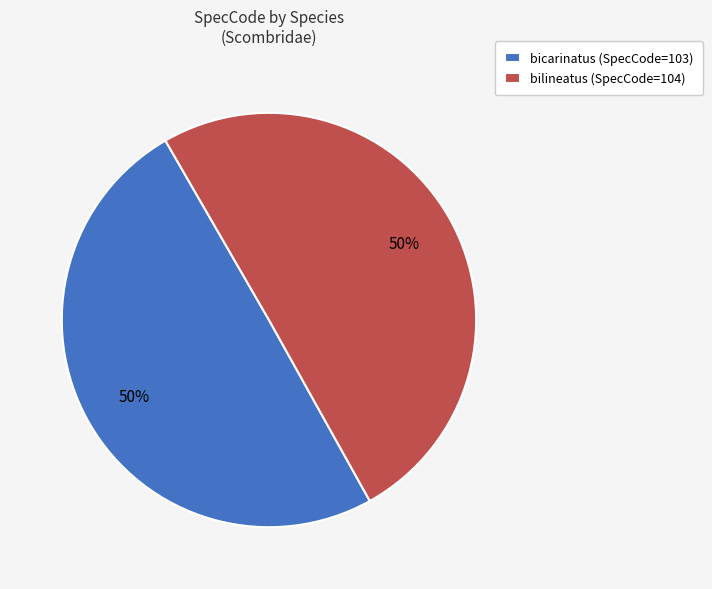

What percentage is the bicarinatus slice, to the nearest percent?

50%